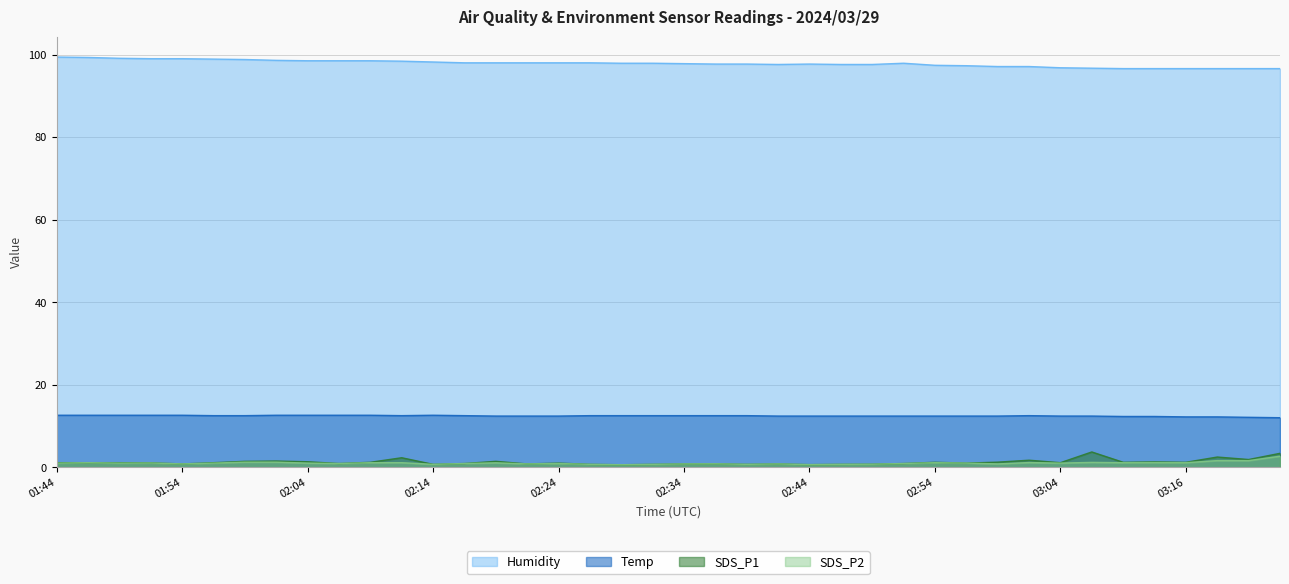

Is it true that Temp equals 2.9 at 02:19?

False